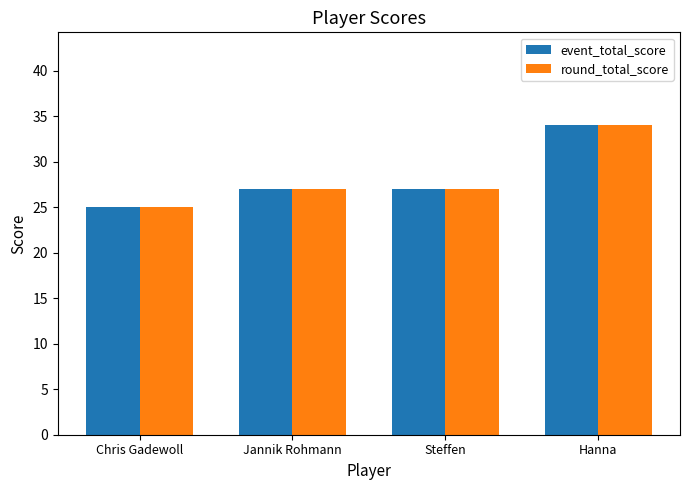

Is it true that round_total_score equals 47 at Hanna?

False